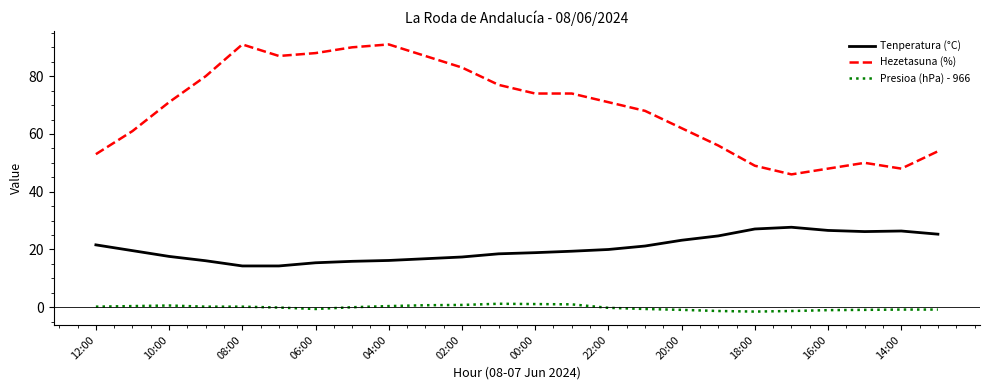

Which series has the widest spread of values?

Hezetasuna (%)